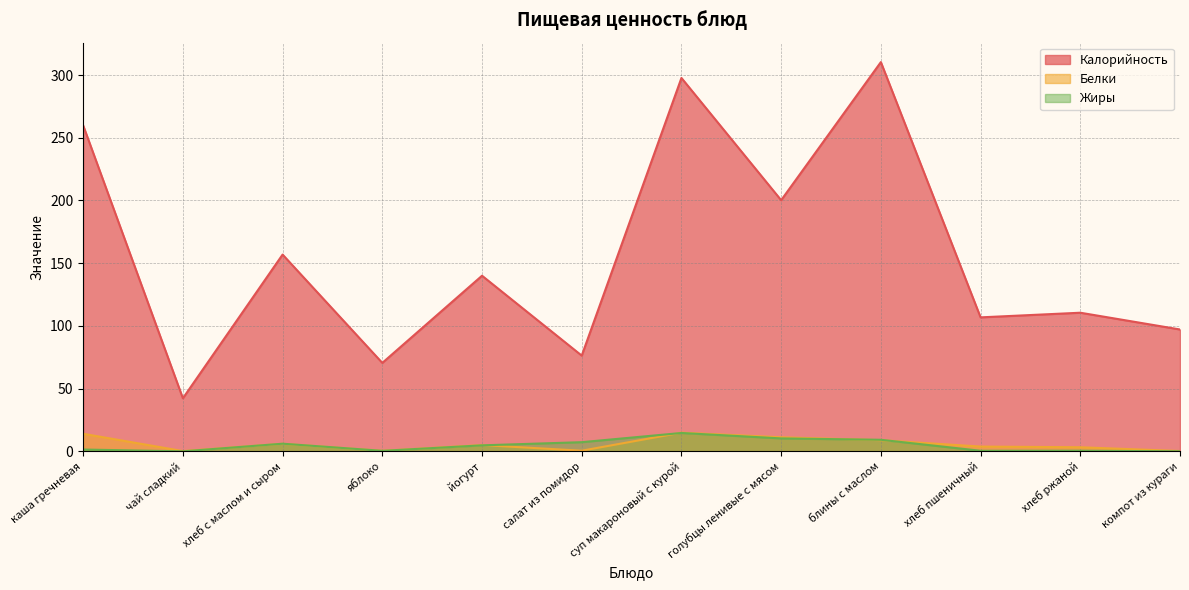

At which category does Белки reach its first local peak?

хлеб с маслом и сыром